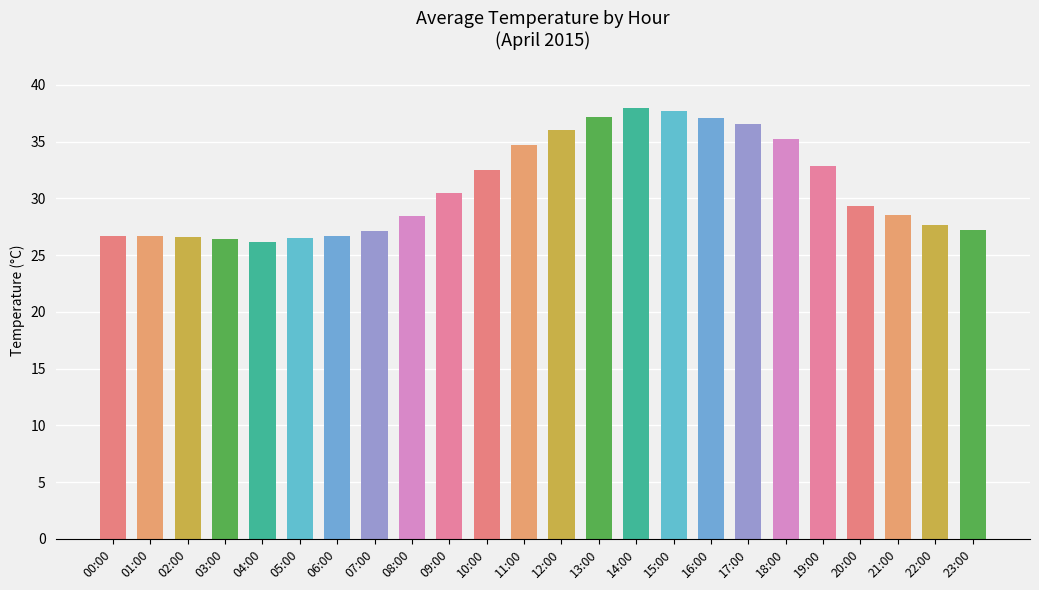

Is it true that the value at 12:00 is 36.0?

True